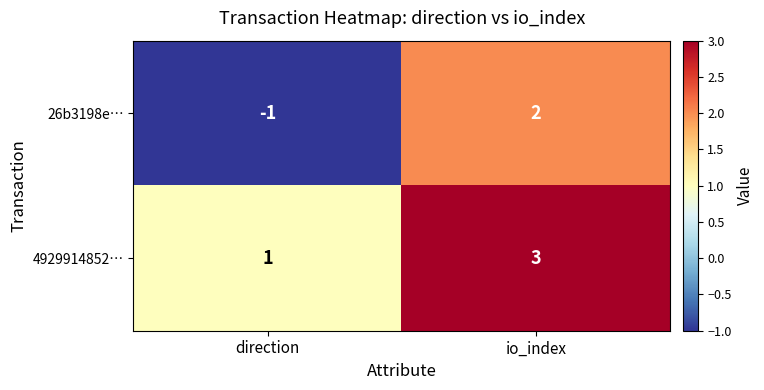

What is the sum of all 4929914852… values?

4